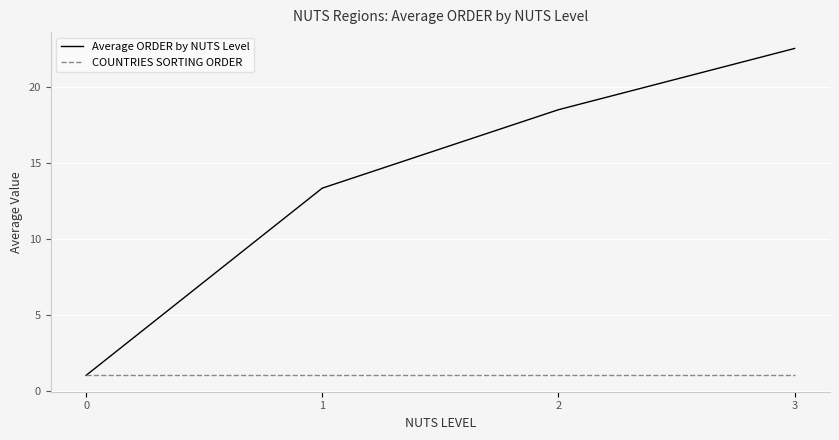

Which series changed the most between 0 and 3?

Average ORDER by NUTS Level